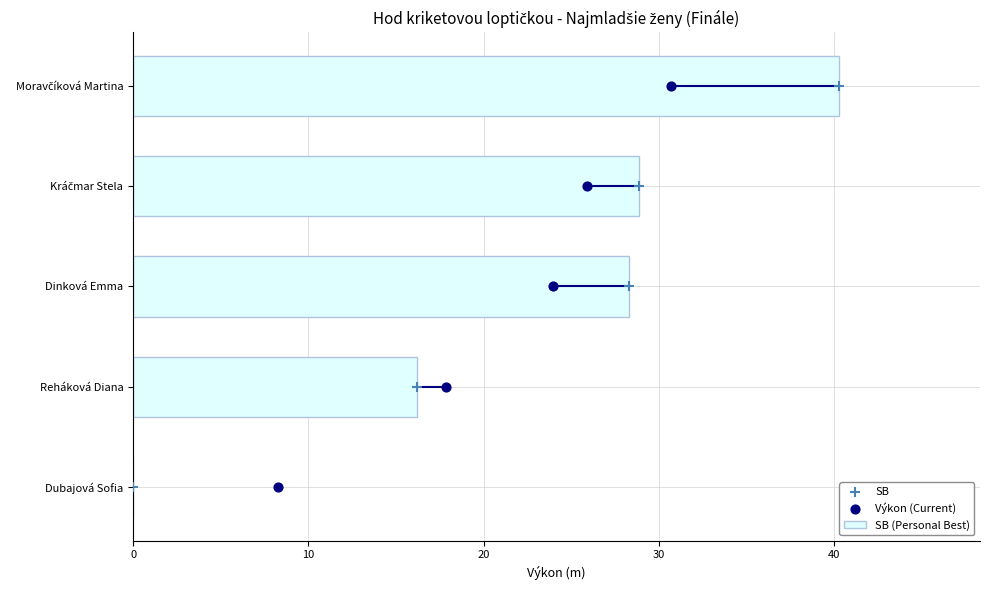

What is the sum of all SB (Personal Best) values?

113.7